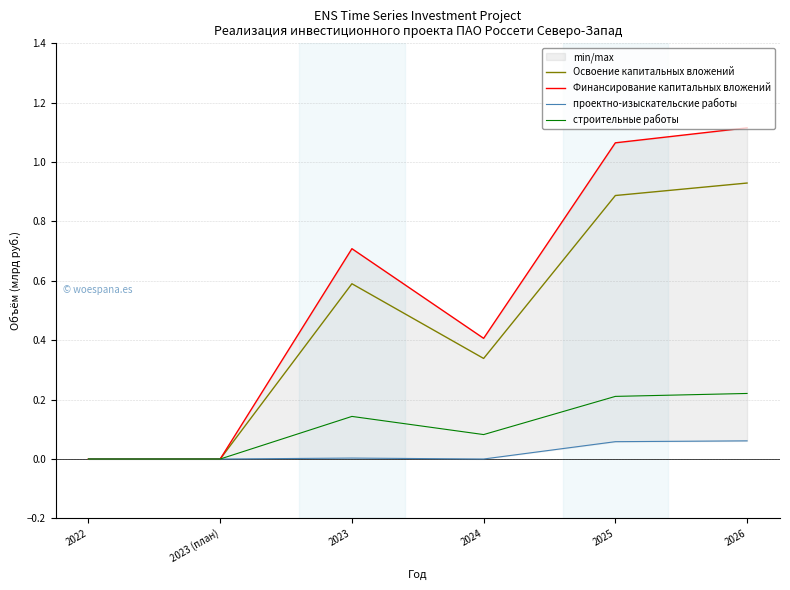

Reading left to right, extract all data points from this chart.

Освоение капитальных вложений: 0.0	0.0	0.6	0.3	0.9	0.9
Финансирование капитальных вложений: 0.0	0.0	0.7	0.4	1.1	1.1
проектно-изыскательские работы: 0.0	0.0	0.0	0.0	0.1	0.1
строительные работы: 0.0	0.0	0.1	0.1	0.2	0.2